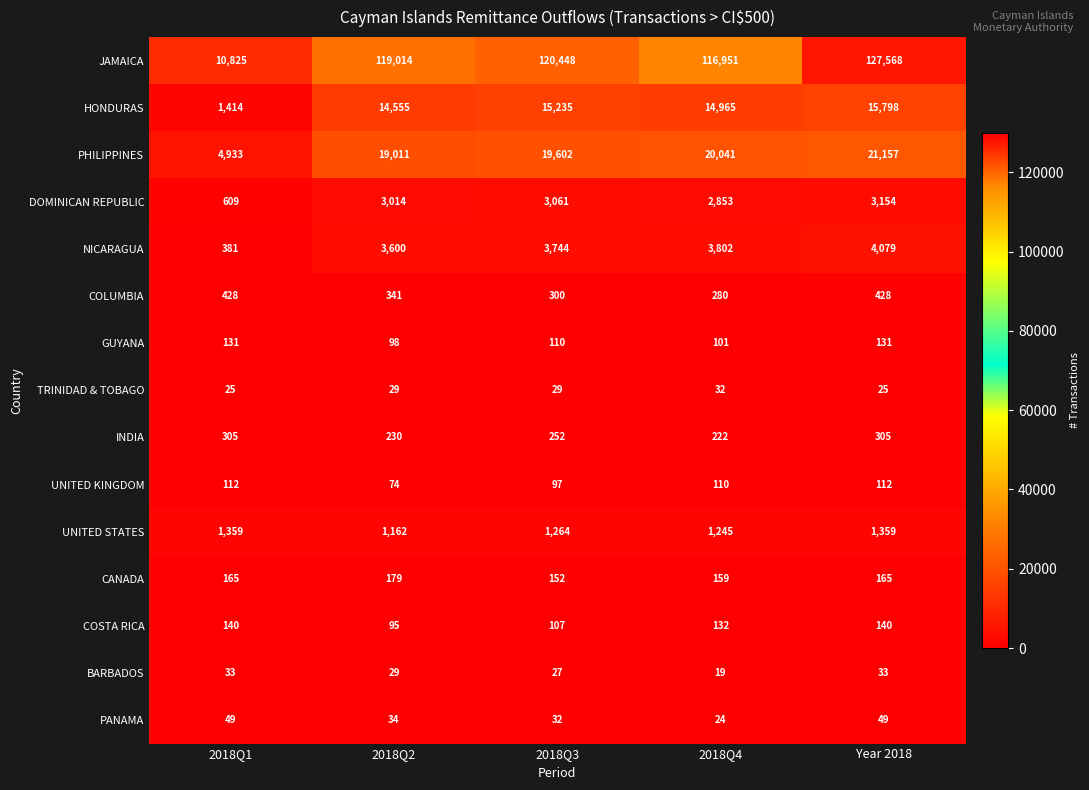

Which series has the widest spread of values?

JAMAICA